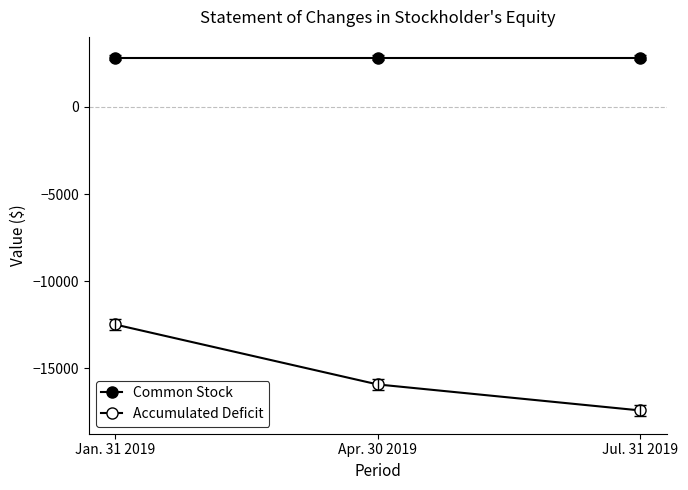

How many lines are shown in the chart?

2